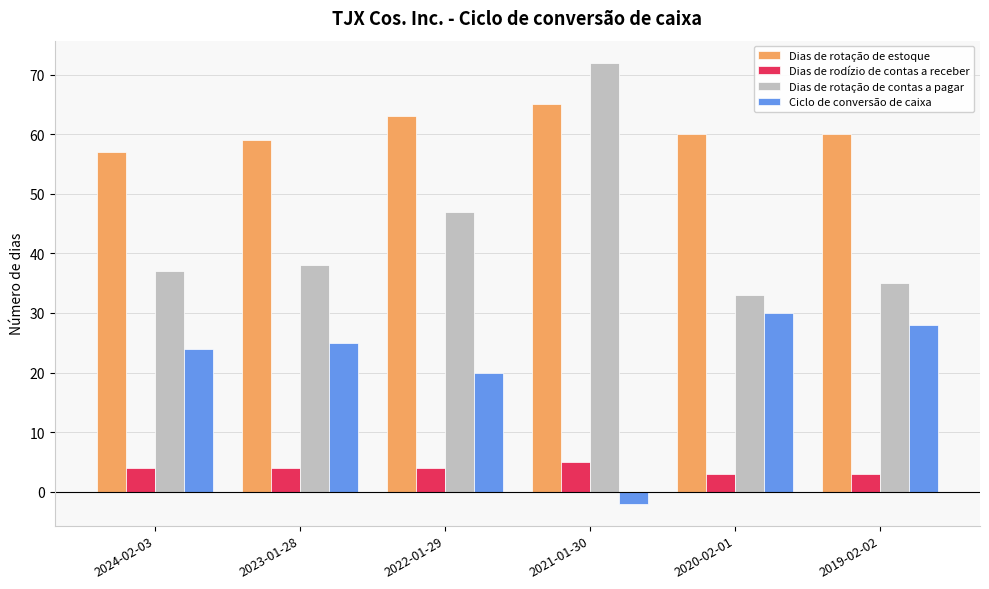

Count the number of categories in the chart.

6